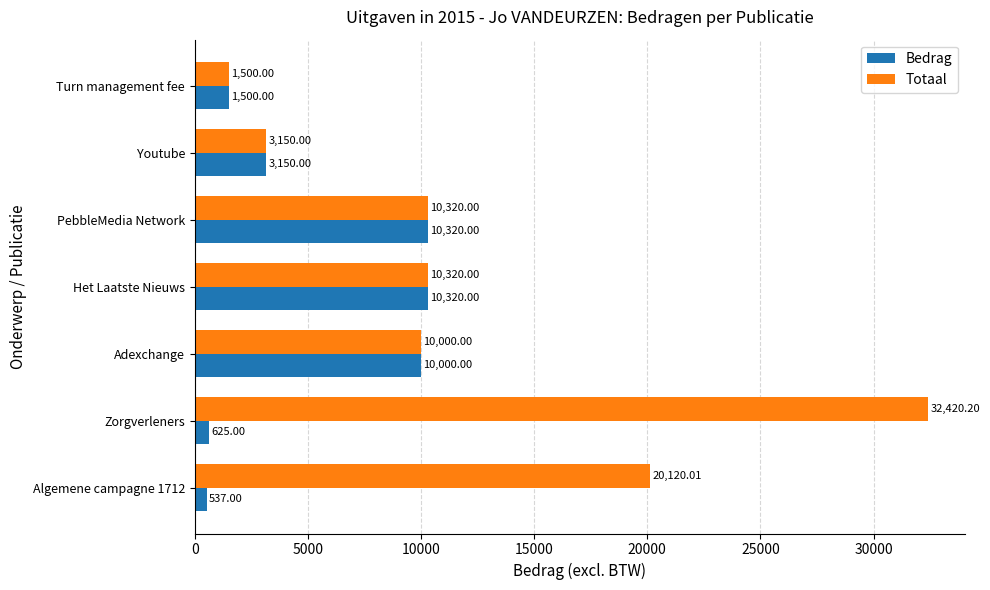

How many data points in Totaal are less than 10320?

3